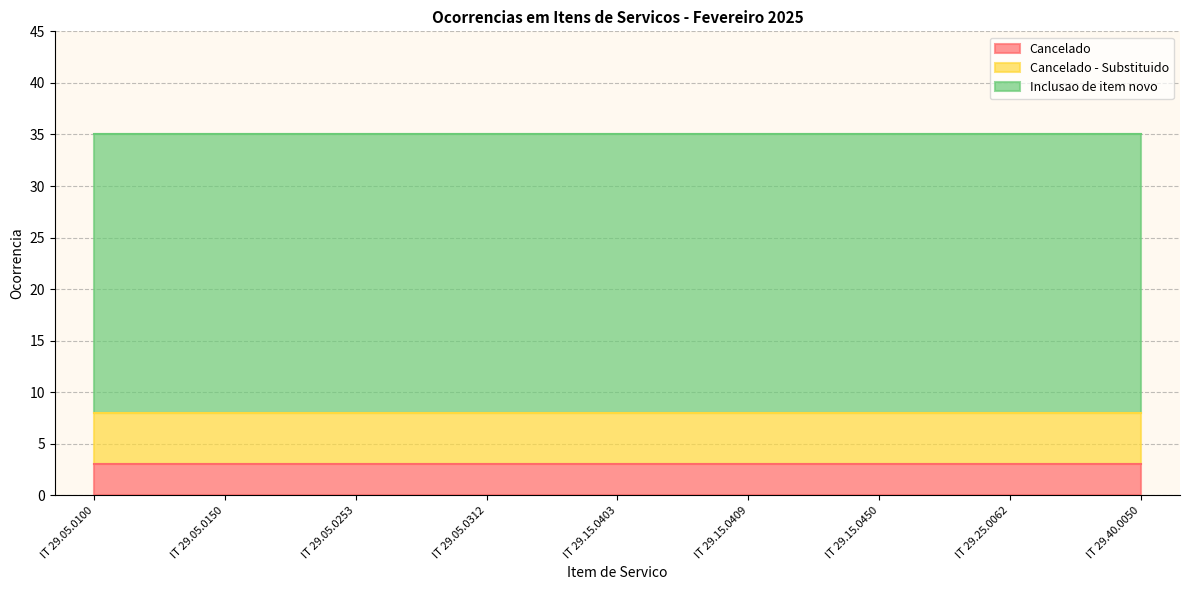

True or false: Cancelado and Inclusao de item novo cross at least once.

False